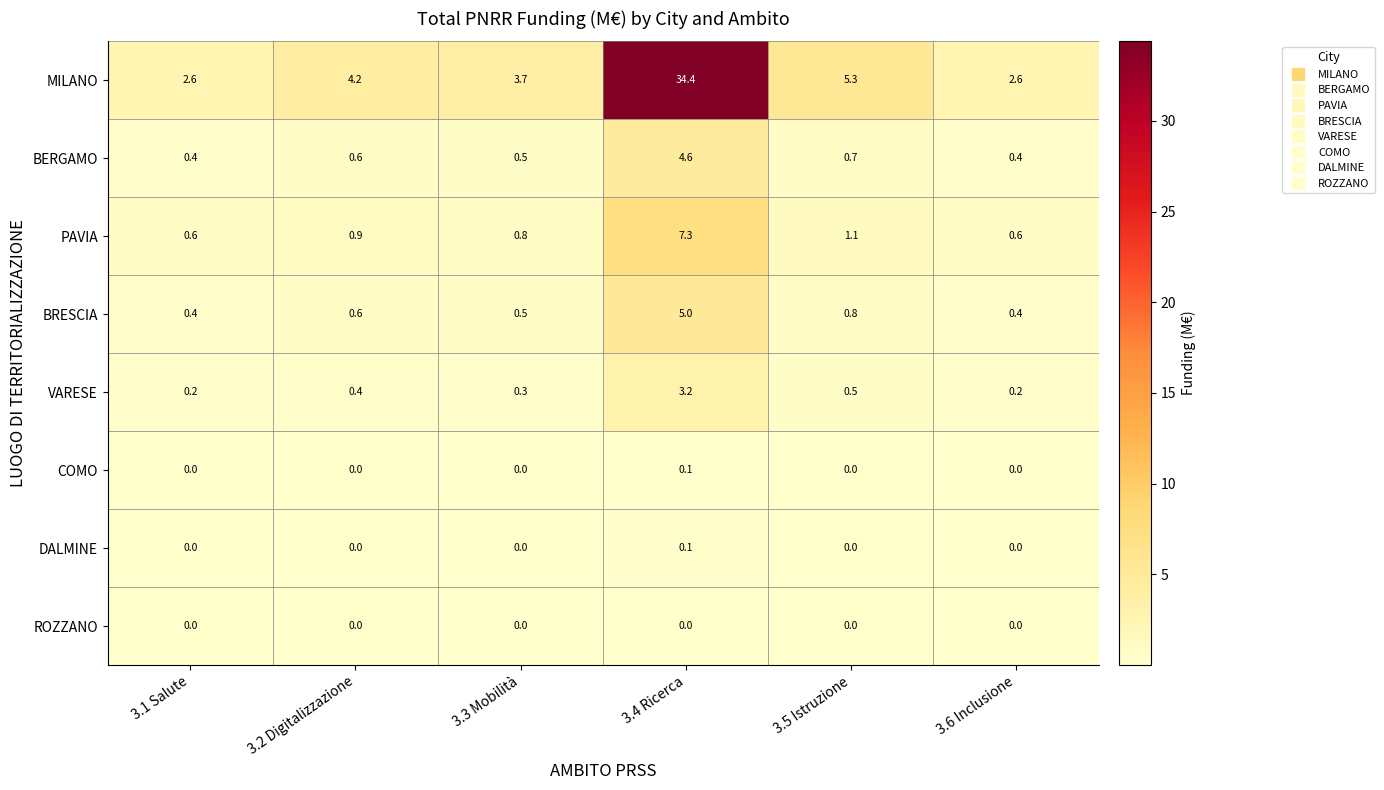

Is it true that BRESCIA equals 0.4 at 3.6 Inclusione?

True